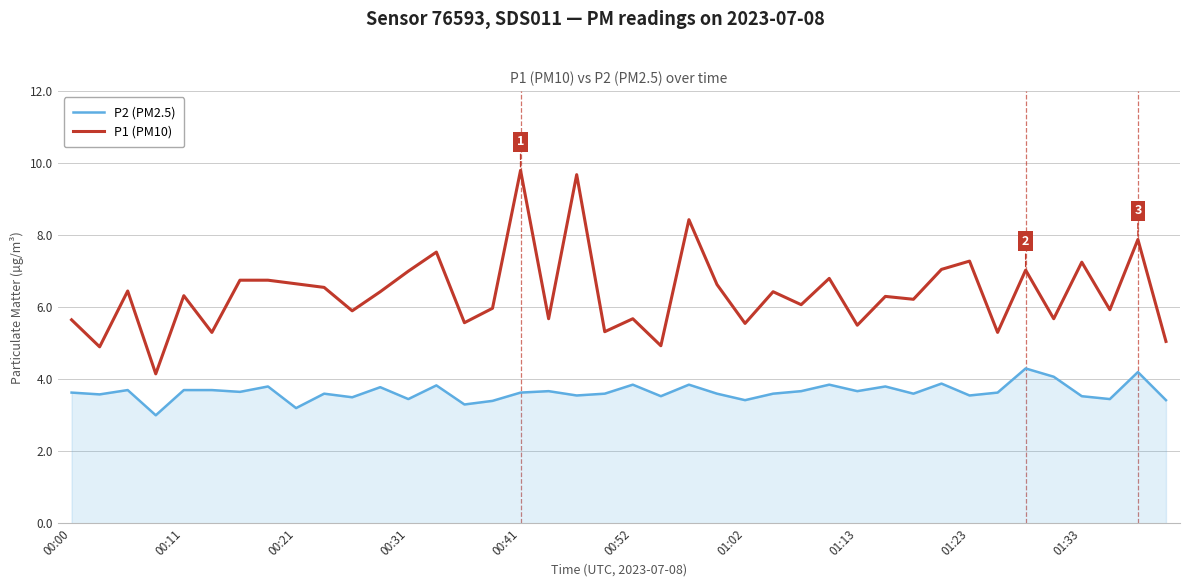

How many lines are shown in the chart?

2